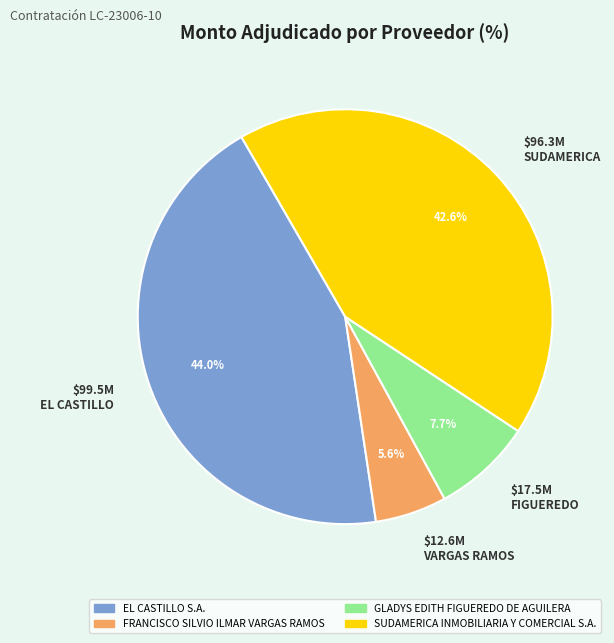

What percentage is NOT represented by $17.5M FIGUEREDO?

92.3%